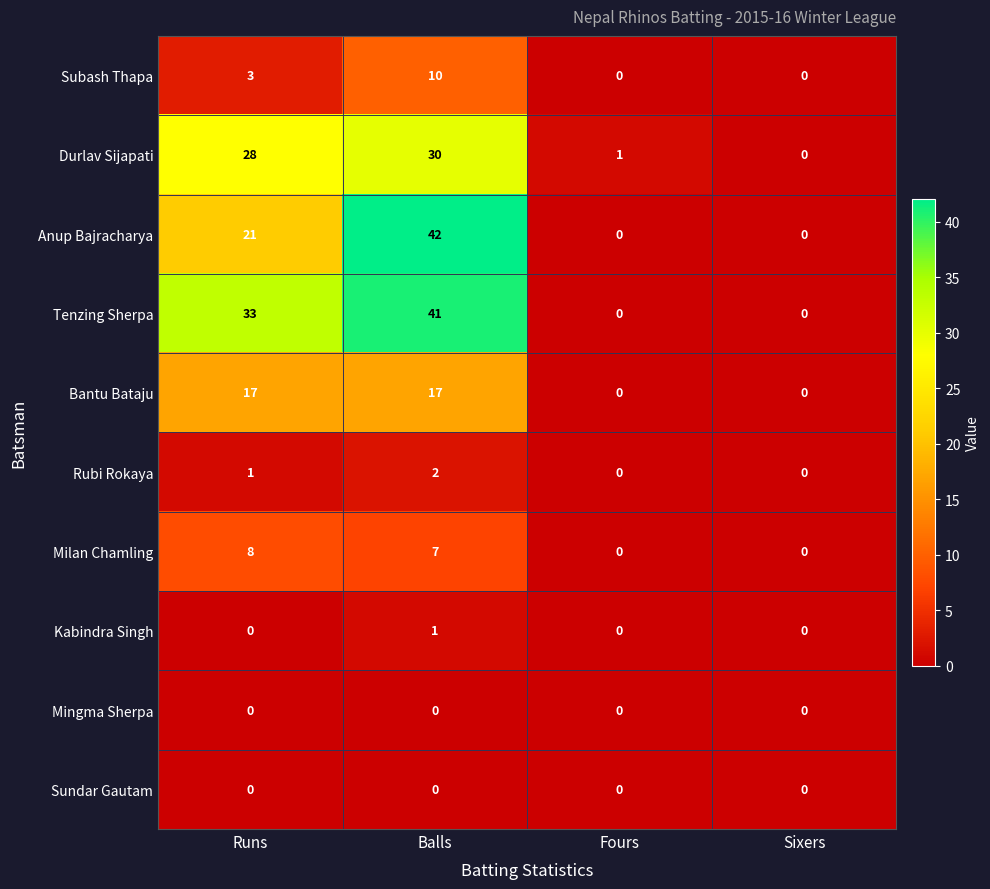

What is the difference between the second highest and minimum values in the Bantu Bataju series?

17